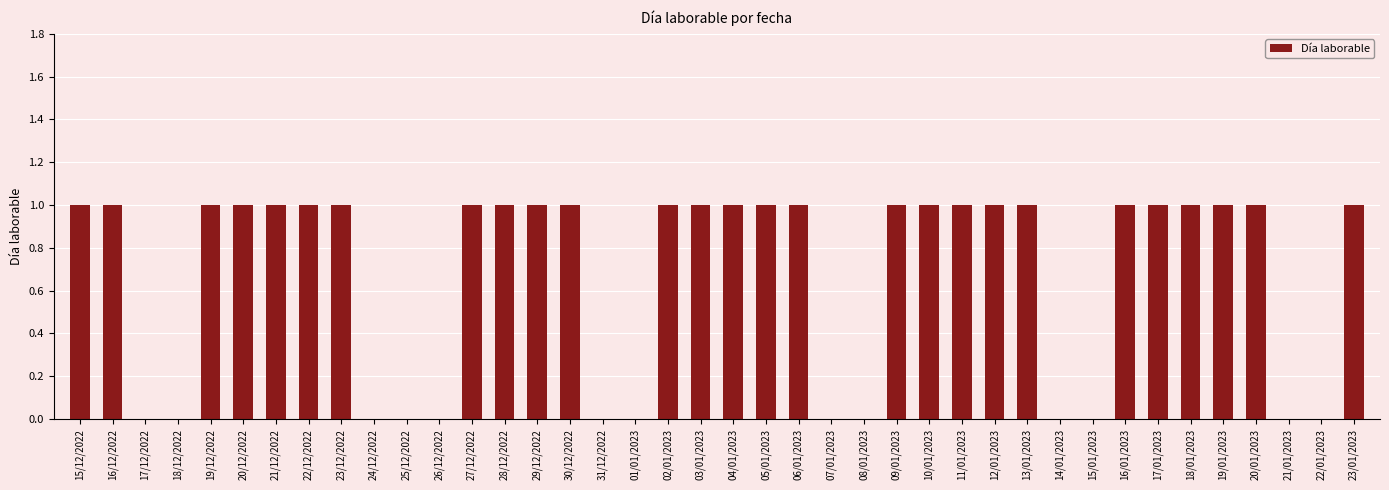

What is the ratio of the value at 17/01/2023 to the value at 16/12/2022?

1.0